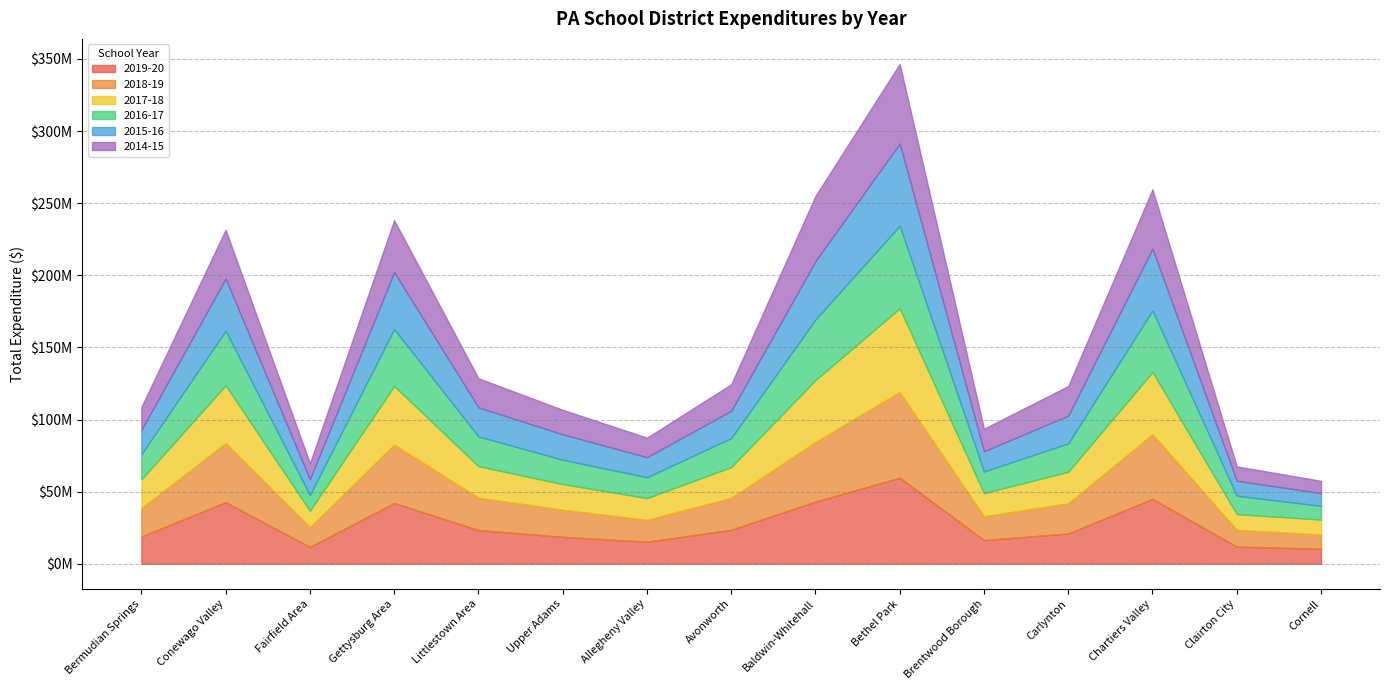

Is it true that 2018-19 equals 7196422.3 at Clairton City?

False